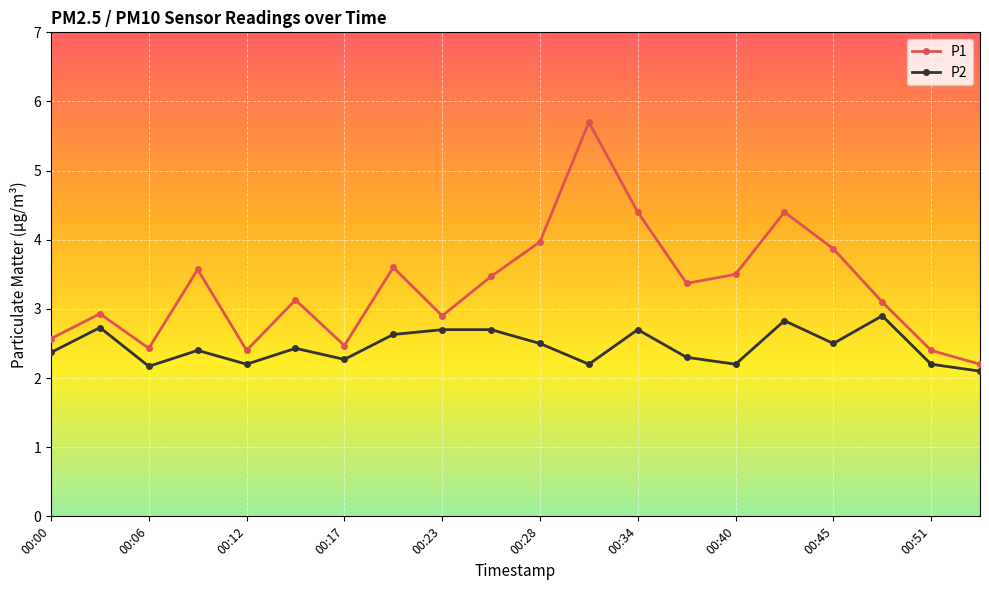

Reading left to right, transcribe all the data shown in this chart.

P1: 2.6	2.9	2.4	3.6	2.4	3.1	2.5	3.6	2.9	3.5	4.0	5.7	4.4	3.4	3.5	4.4	3.9	3.1	2.4	2.2
P2: 2.4	2.7	2.2	2.4	2.2	2.4	2.3	2.6	2.7	2.7	2.5	2.2	2.7	2.3	2.2	2.8	2.5	2.9	2.2	2.1